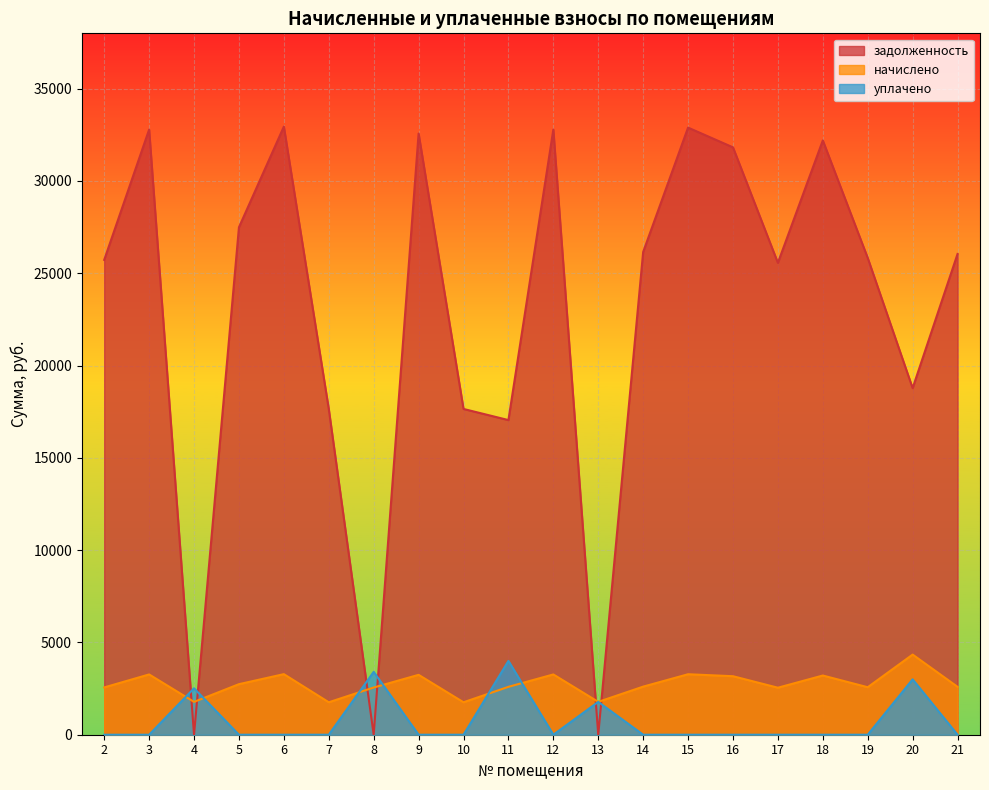

What is the value of the задолженность point at the 6th from the left?

17649.7